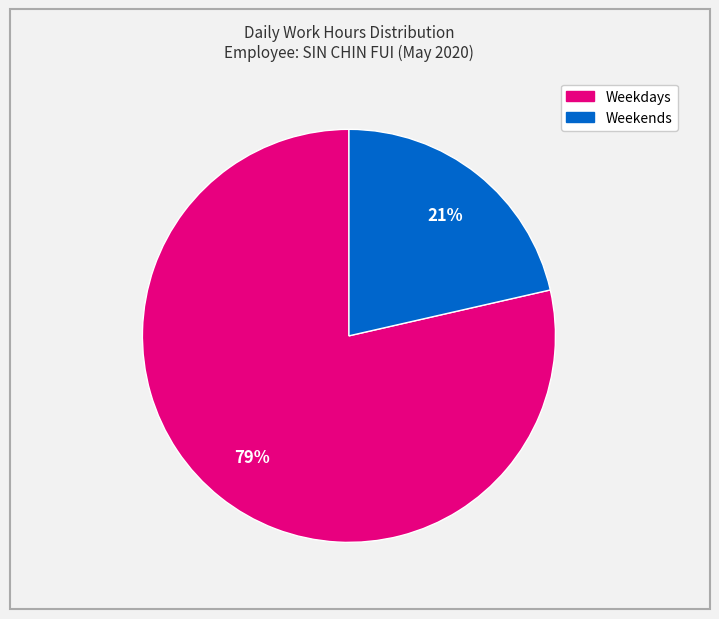

To the nearest percent, what is the average slice percentage?

50%